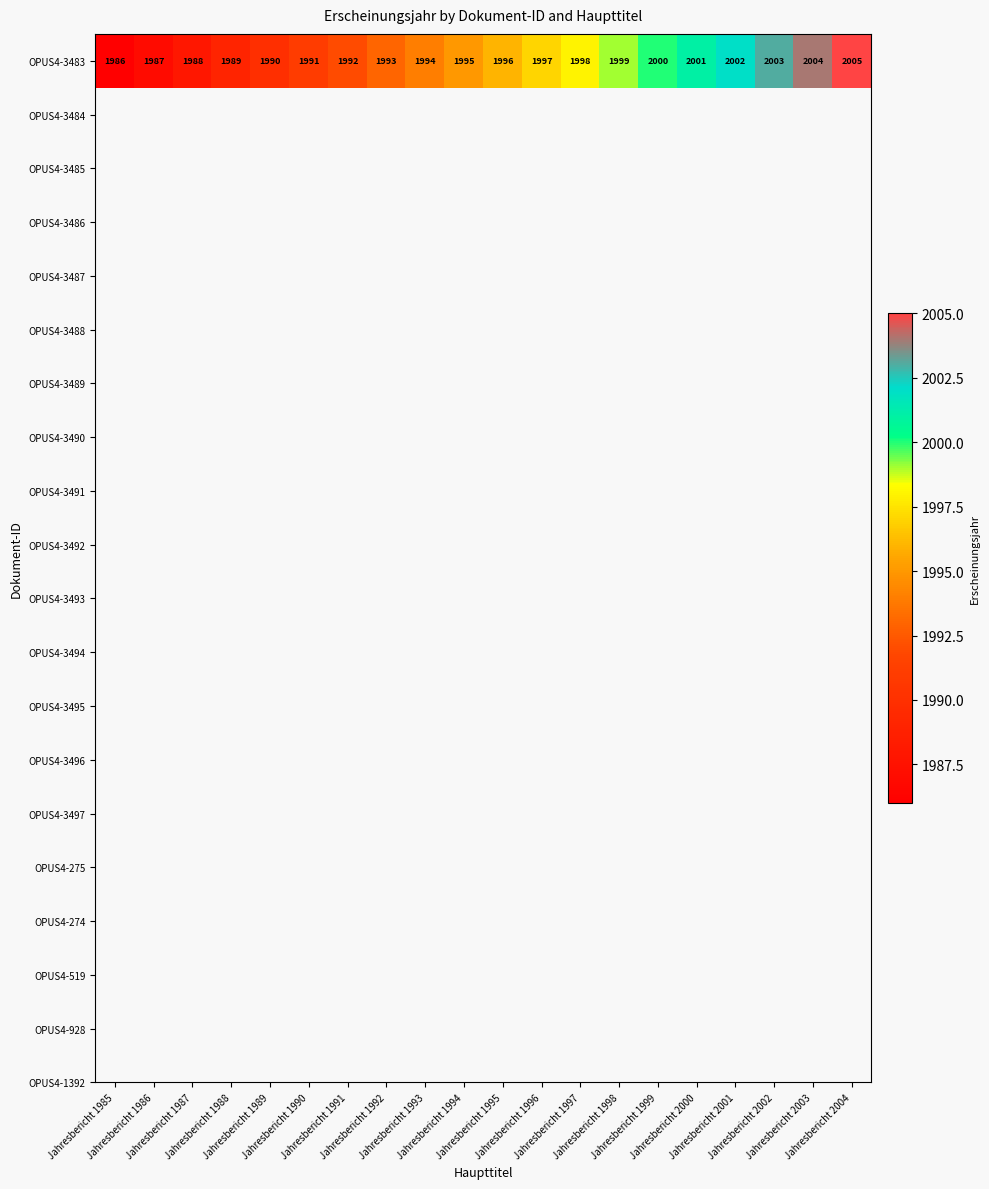

How many series are shown in this chart?

1